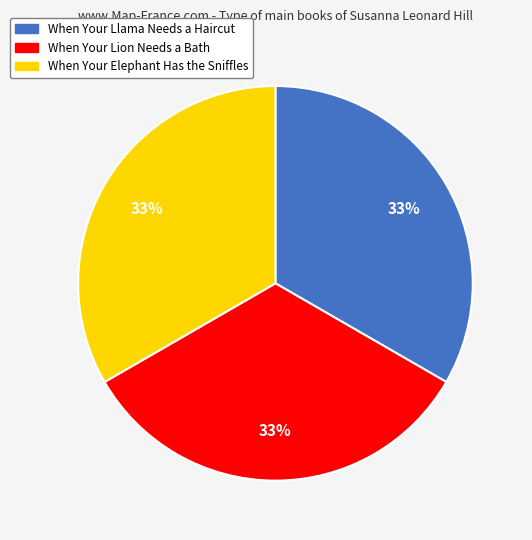

To the nearest percent, what portion does When Your Lion Needs a Bath represent?

33%